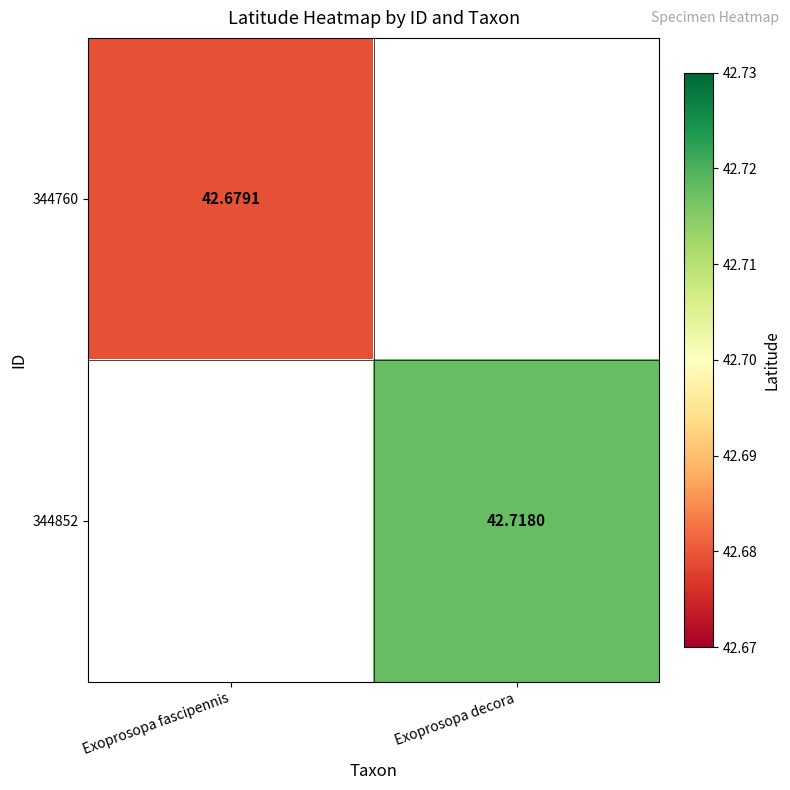

At Exoprosopa fascipennis, list the series in order from largest to smallest.

344760, 344852